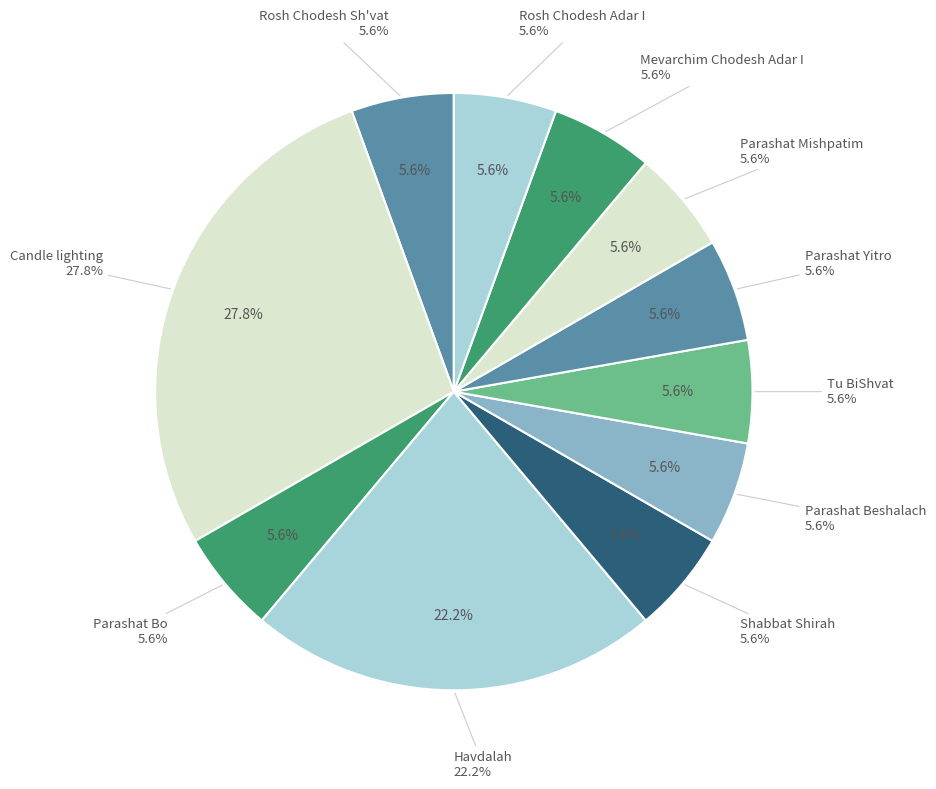

What is the ratio of the value at Tu BiShvat to the value at Shabbat Shirah?

1.0